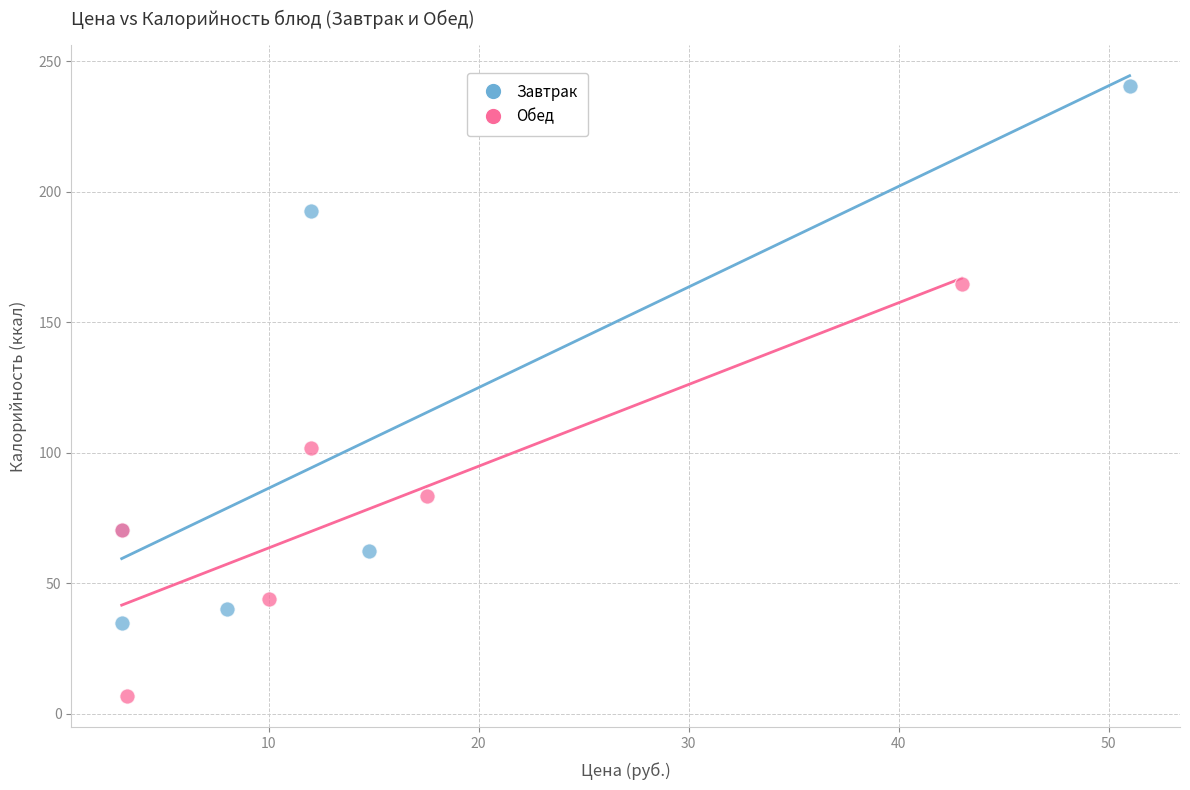

What are all the series names shown in the legend?

Завтрак, Обед